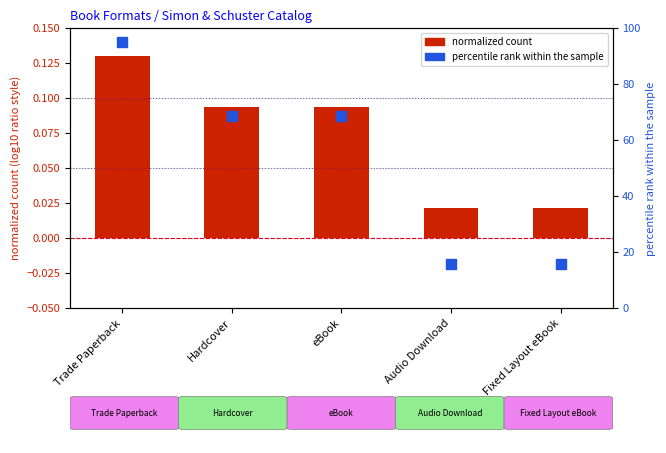

What is the total value across all series at Audio Download?

15.8